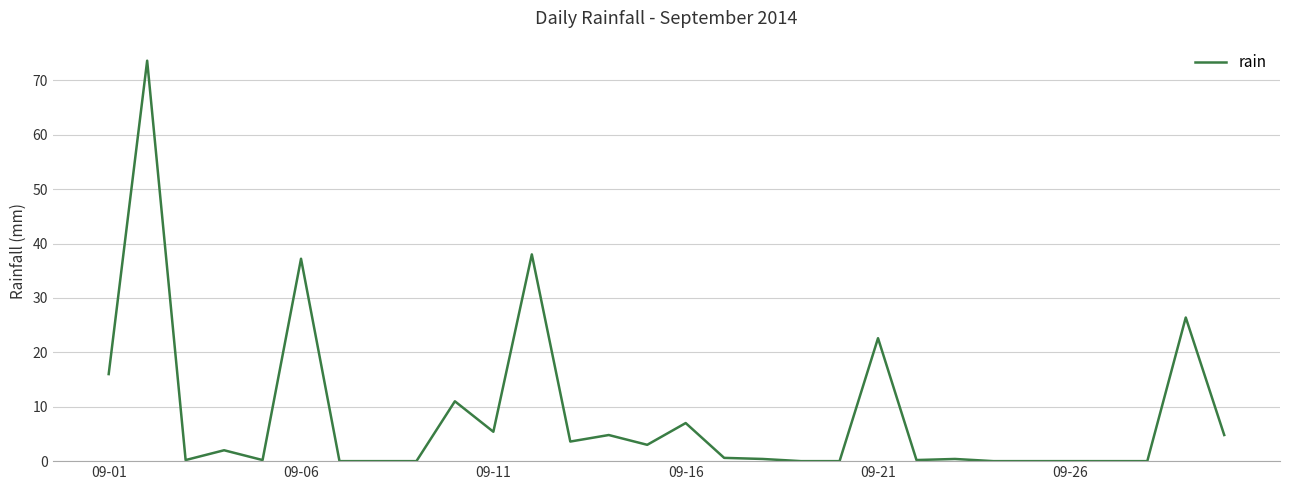

What is the greatest value displayed?

73.6